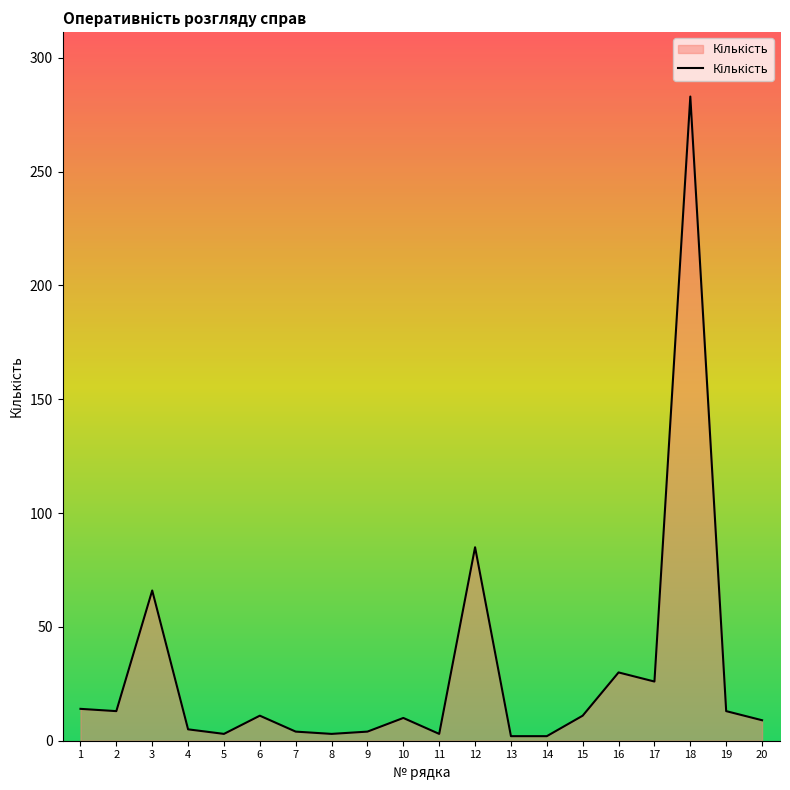

What is the difference between the maximum and minimum values?

281